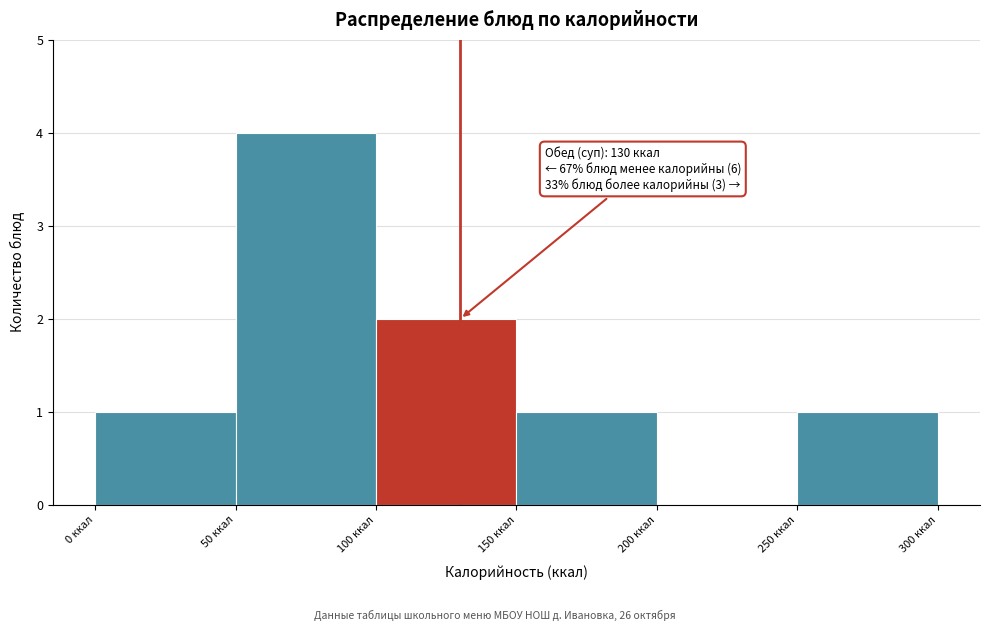

Over which range of the x-axis is the bar tallest?

50 to 100